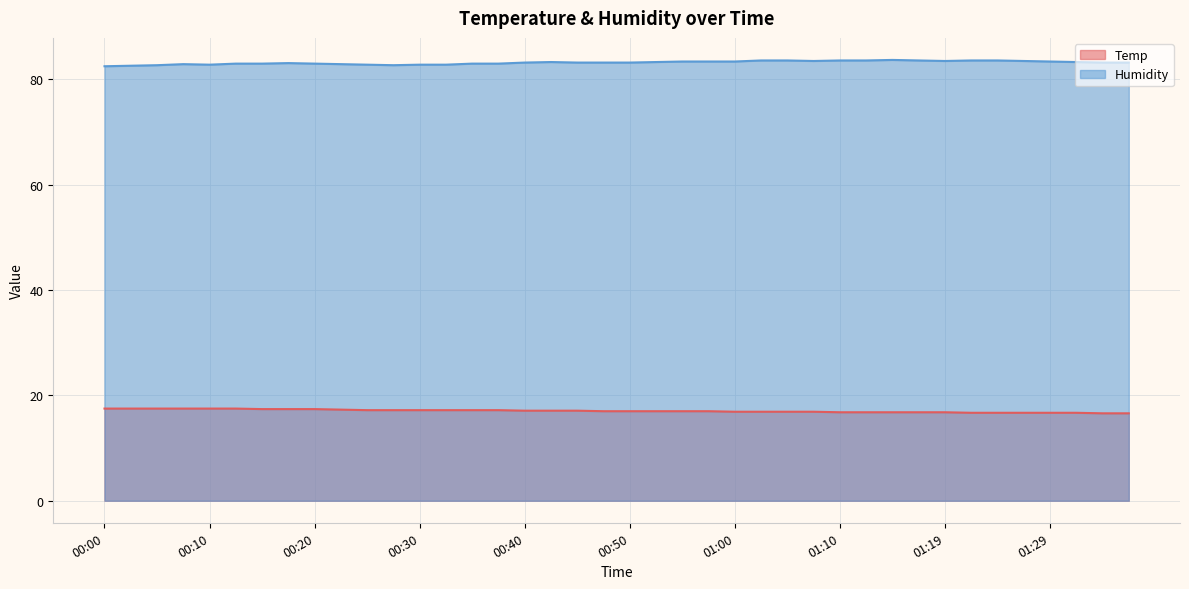

At which label does Humidity first exceed 83?

00:18